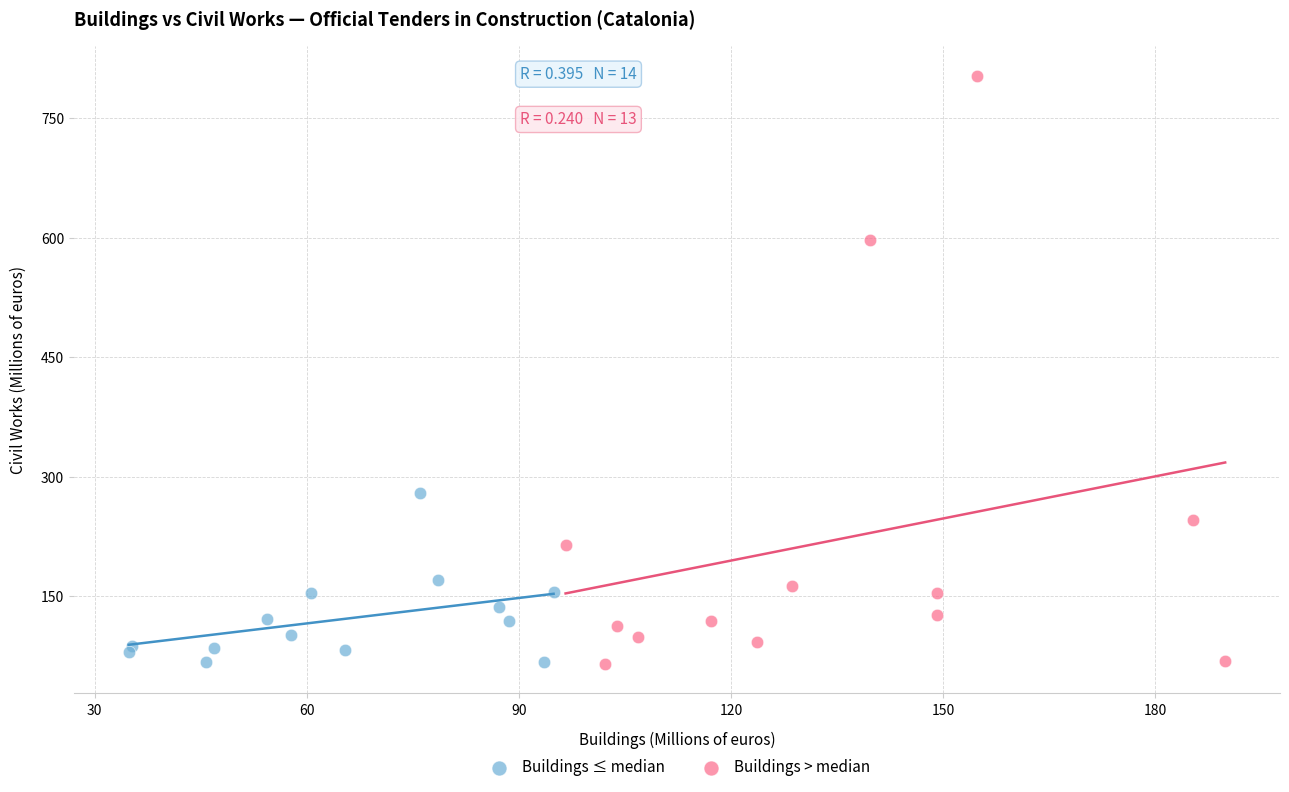

What are all the series names shown in the legend?

Buildings ≤ median, Buildings > median